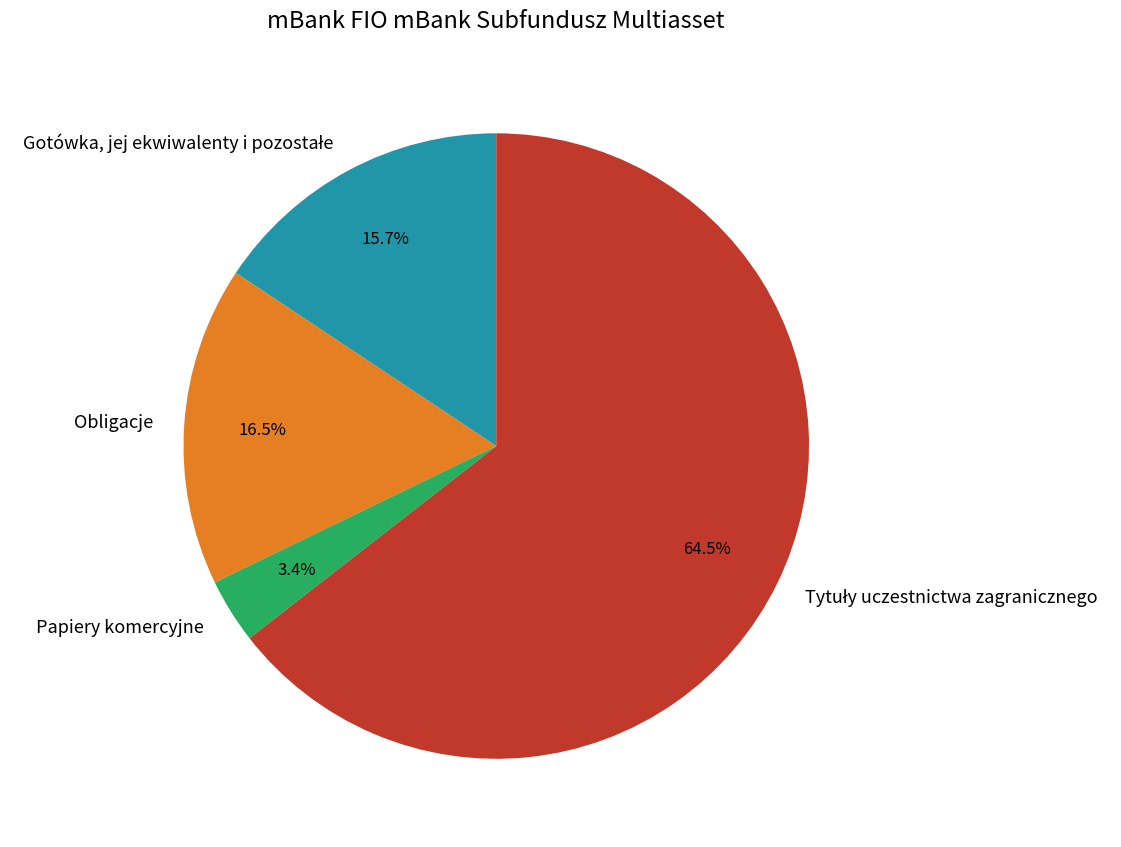

Which slice is the smallest?

Papiery komercyjne